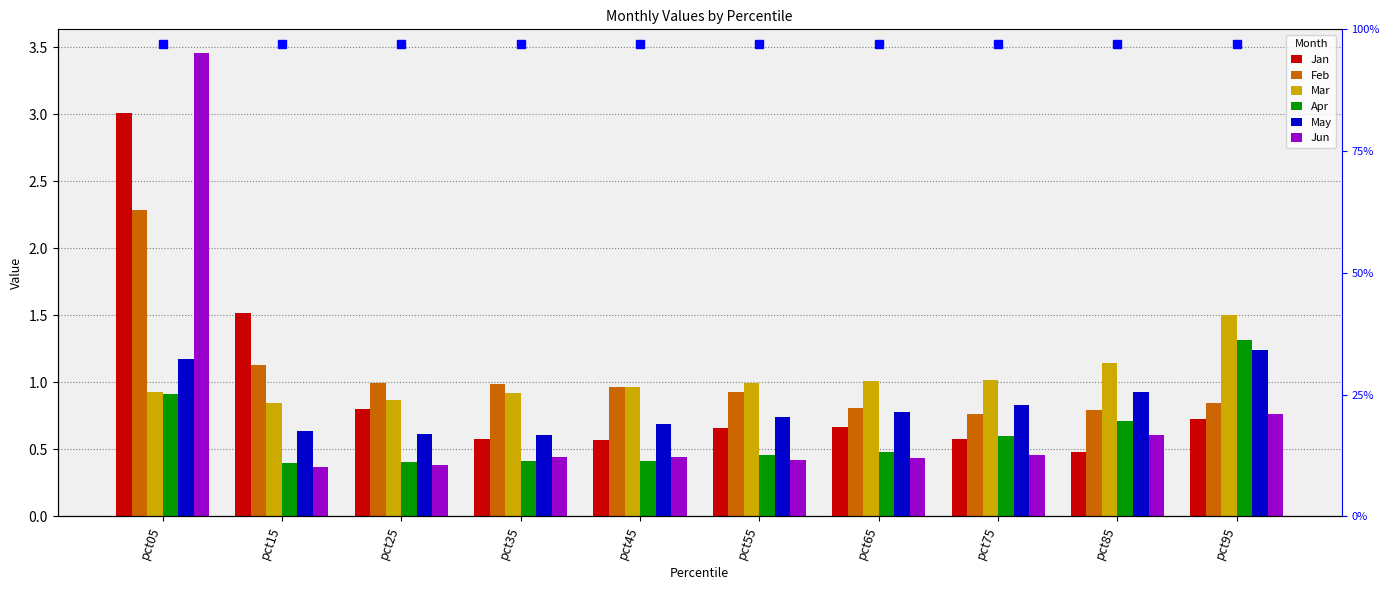

Between pct15 and pct35, which series saw the biggest shift?

Jan